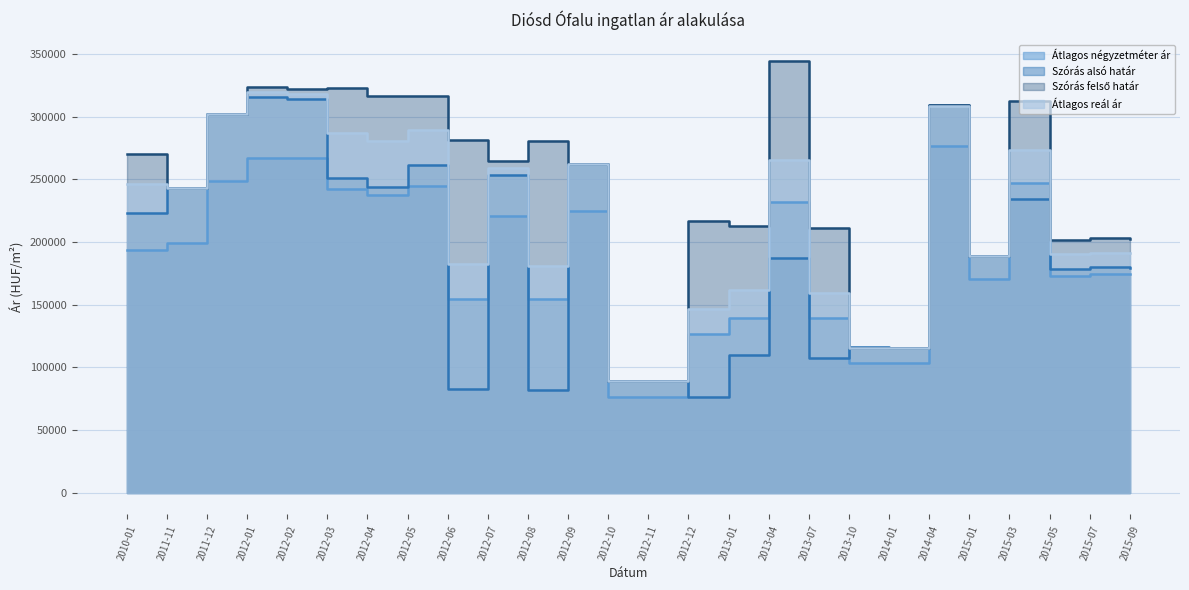

How many lines are shown in the chart?

4